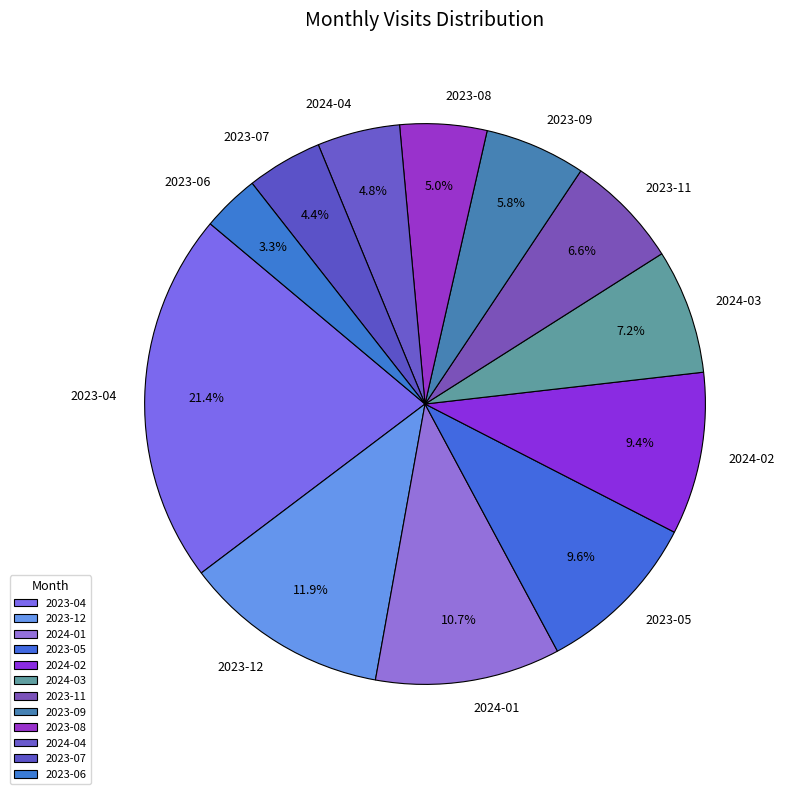

Between 2023-06 and 2023-11, which is larger?

2023-11